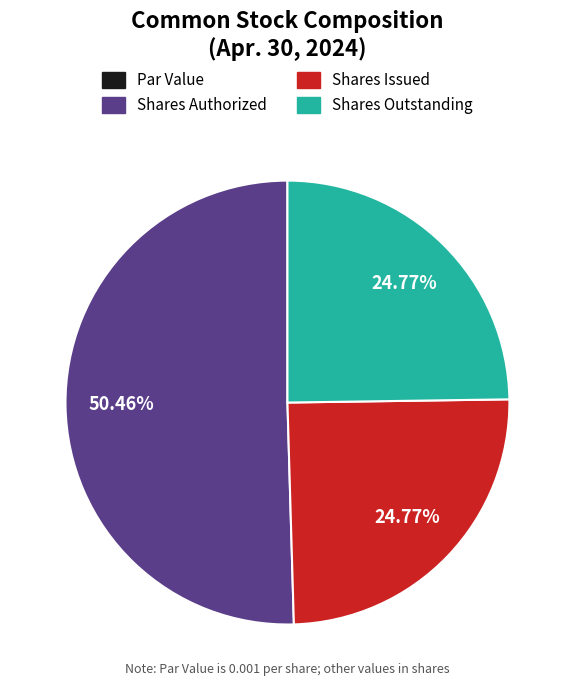

Which category has the biggest portion of the pie?

Shares Authorized